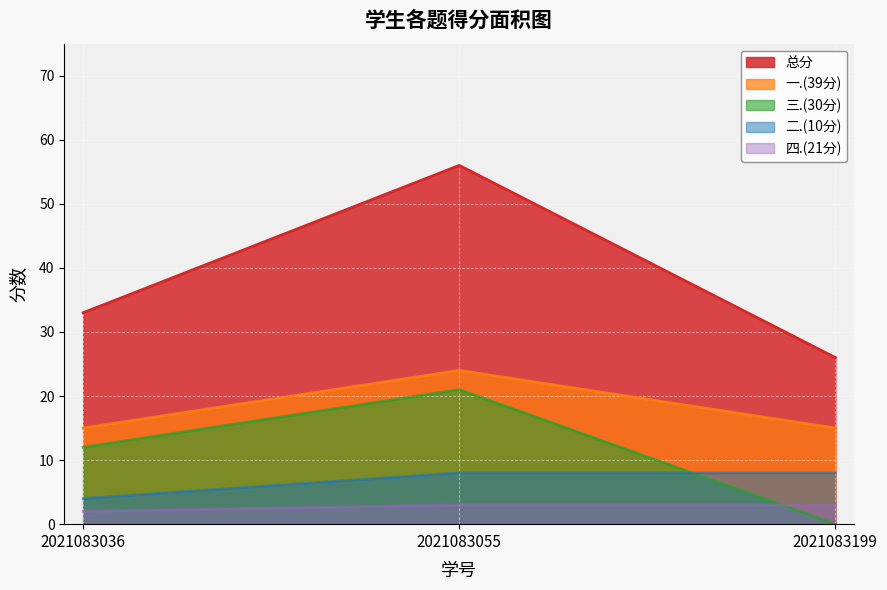

What is the highest value of the 三.(30分) series?

21